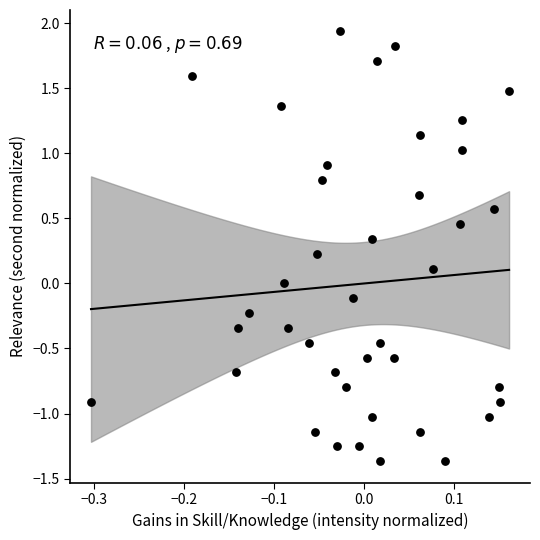

What is the range of Y values (max minus min)?

3.3